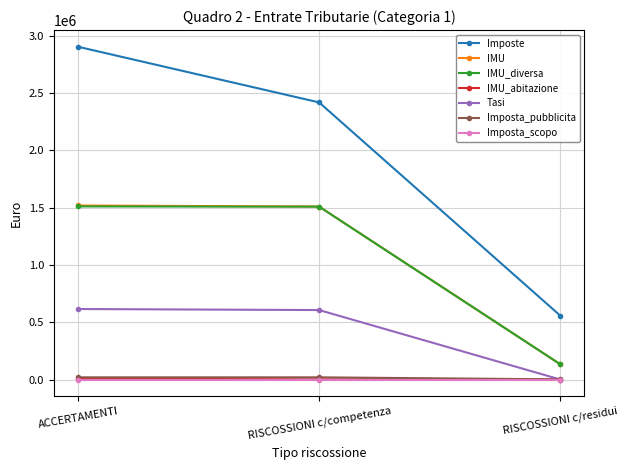

At which category is the sum across all series the highest?

ACCERTAMENTI